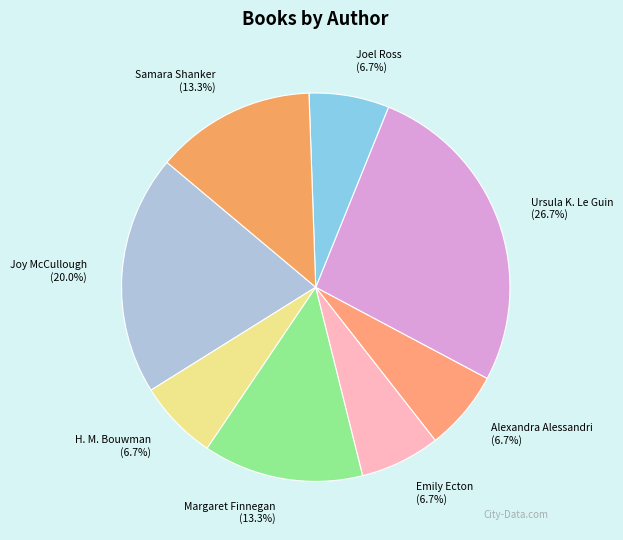

How much of the chart is everything except Joel Ross?

93.3%